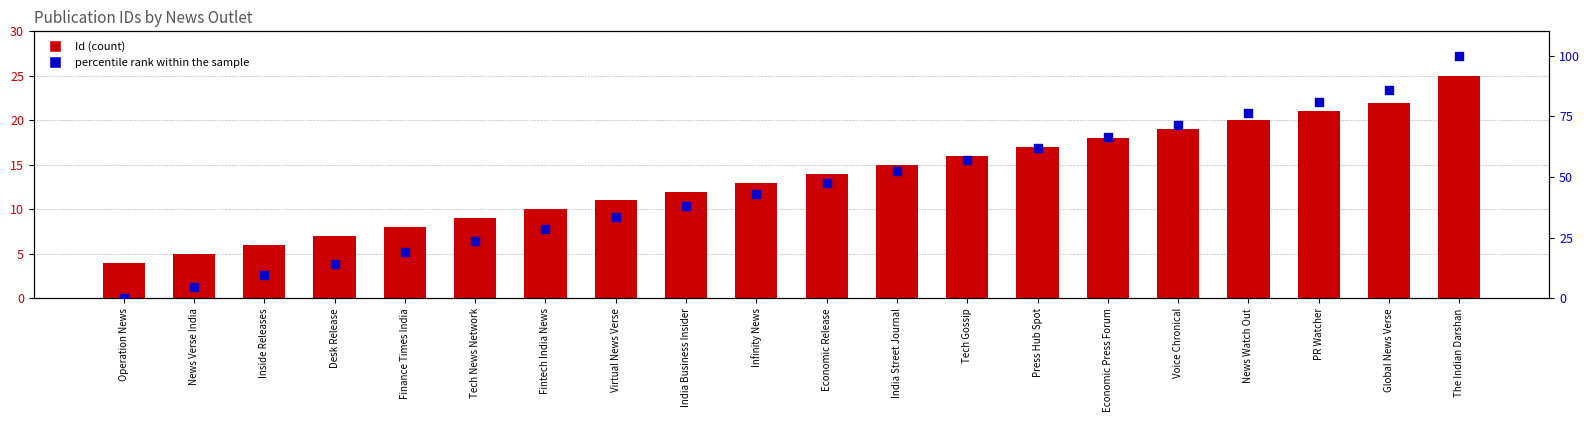

Which series contains the highest Y value?

percentile rank within the sample